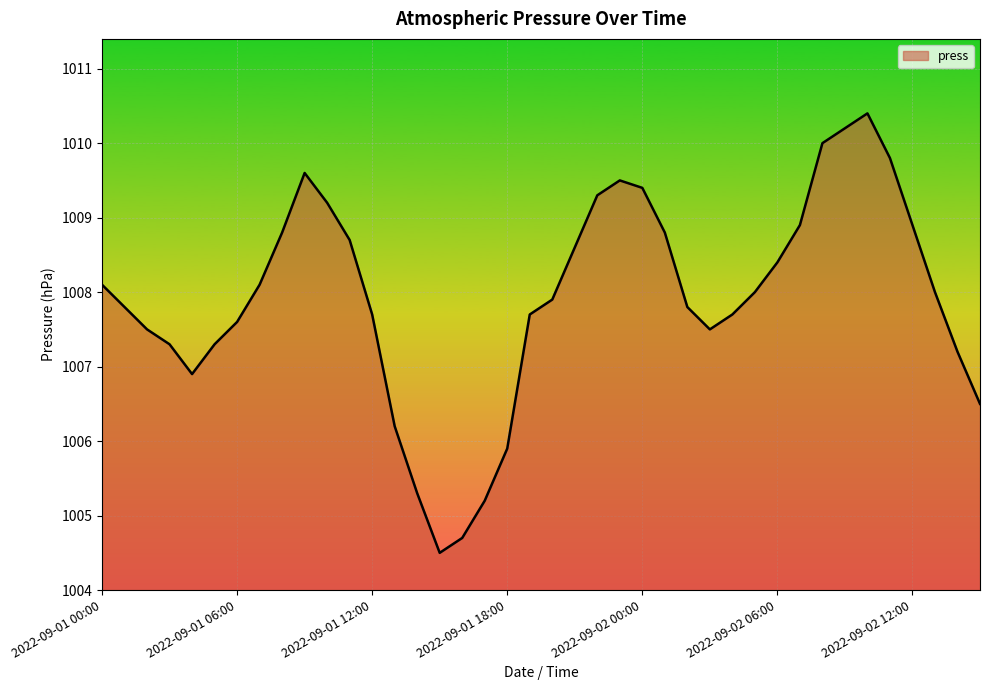

What is the greatest value displayed?

1010.4